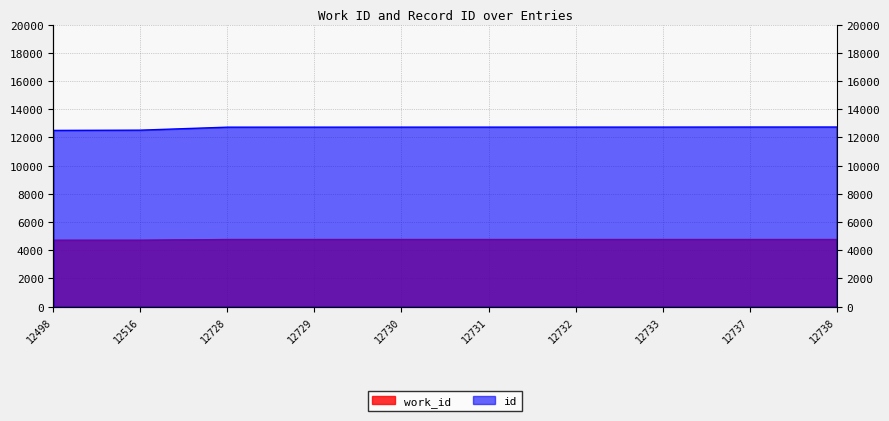

How many distinct data groups are displayed?

2